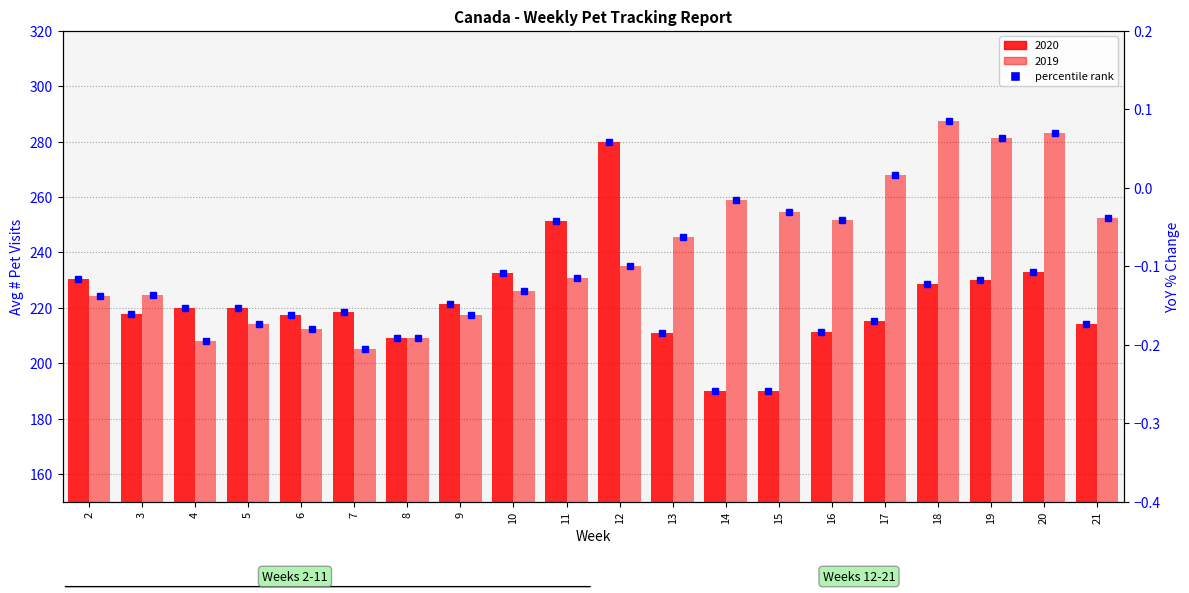

Which series has the largest total across all categories?

2019